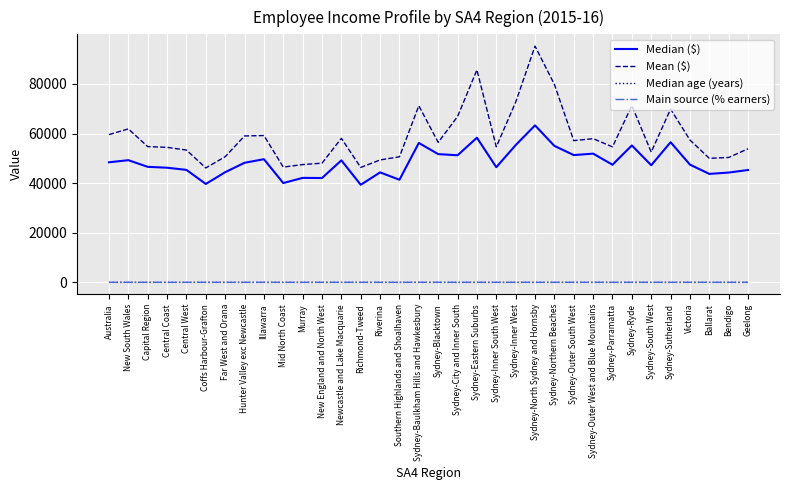

What is the average value of the Median age (years) series?

39.3